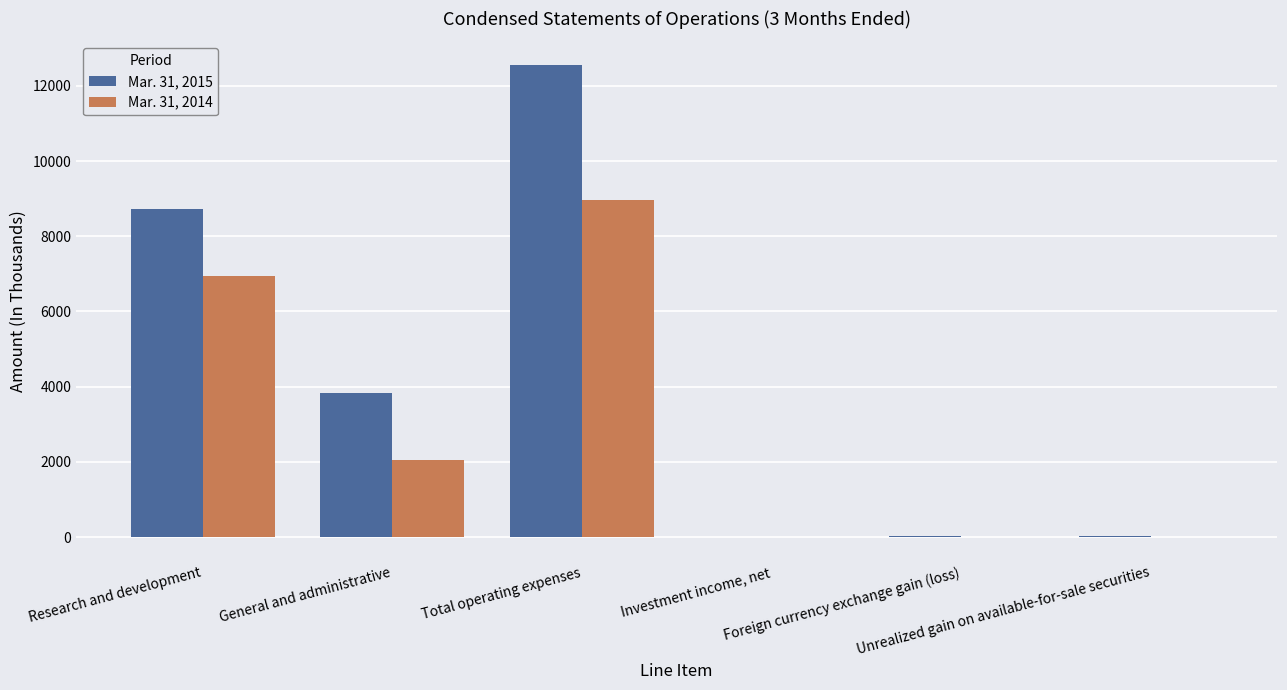

At which category is the sum across all series the highest?

Total operating expenses